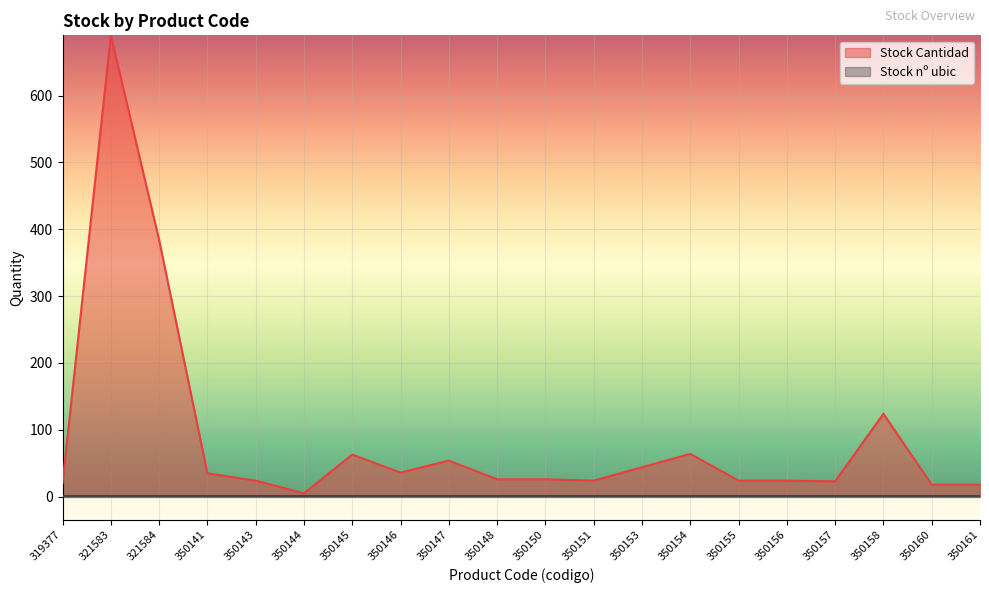

What is the value of the 2nd point from the left?

690